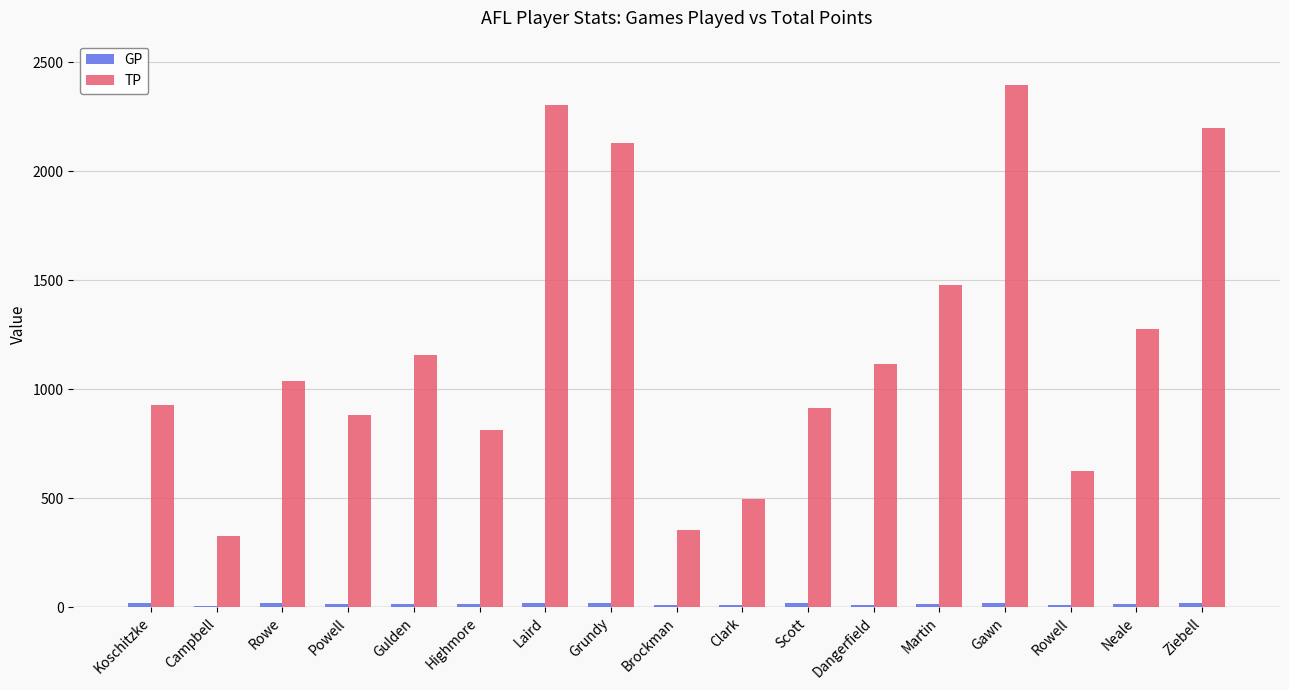

What is the total value across all series at Brockman?

363